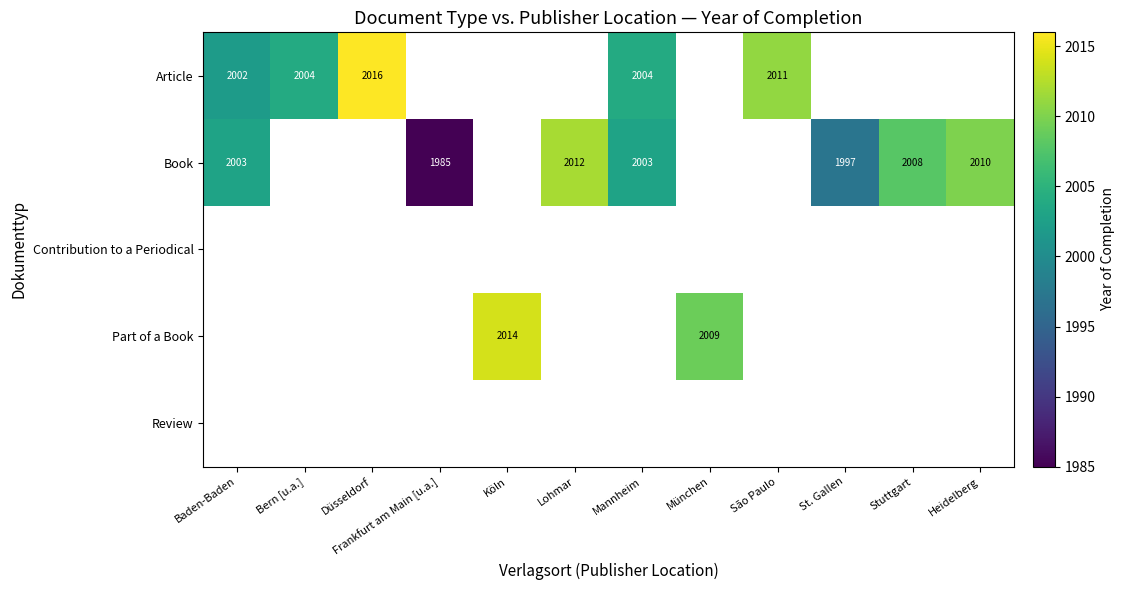

True or false: Book has a value of 652 at St. Gallen.

False